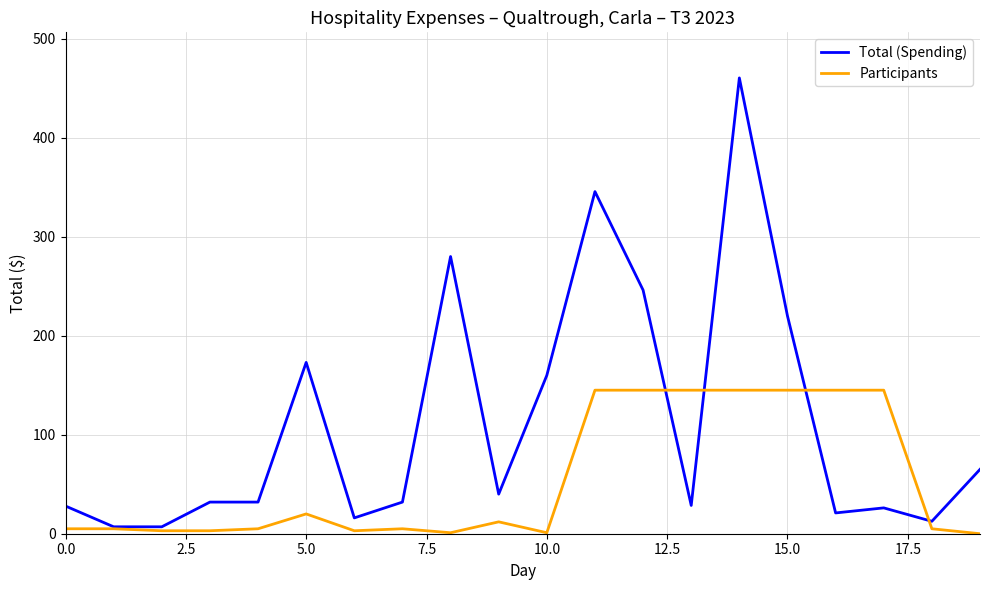

Which series has the largest total across all categories?

Total (Spending)